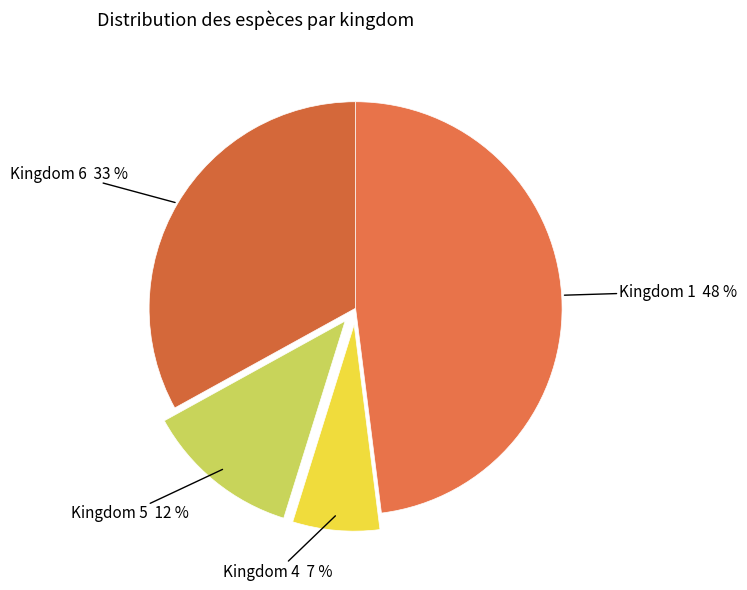

Do Kingdom 5 and Kingdom 4 together represent more than half of the pie?

No